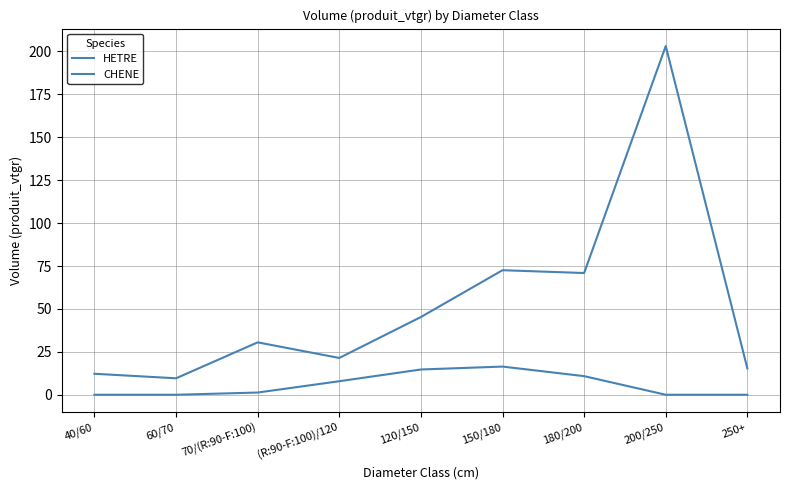

Does the chart have visible grid lines?

Yes